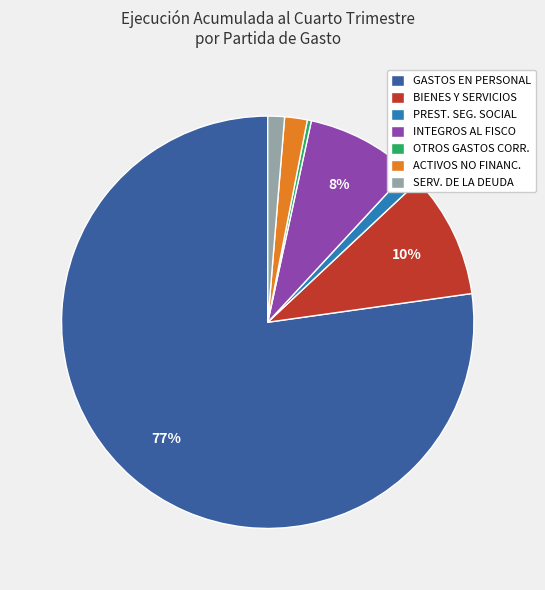

Do ACTIVOS NO FINANC. and GASTOS EN PERSONAL together represent more than half of the pie?

Yes